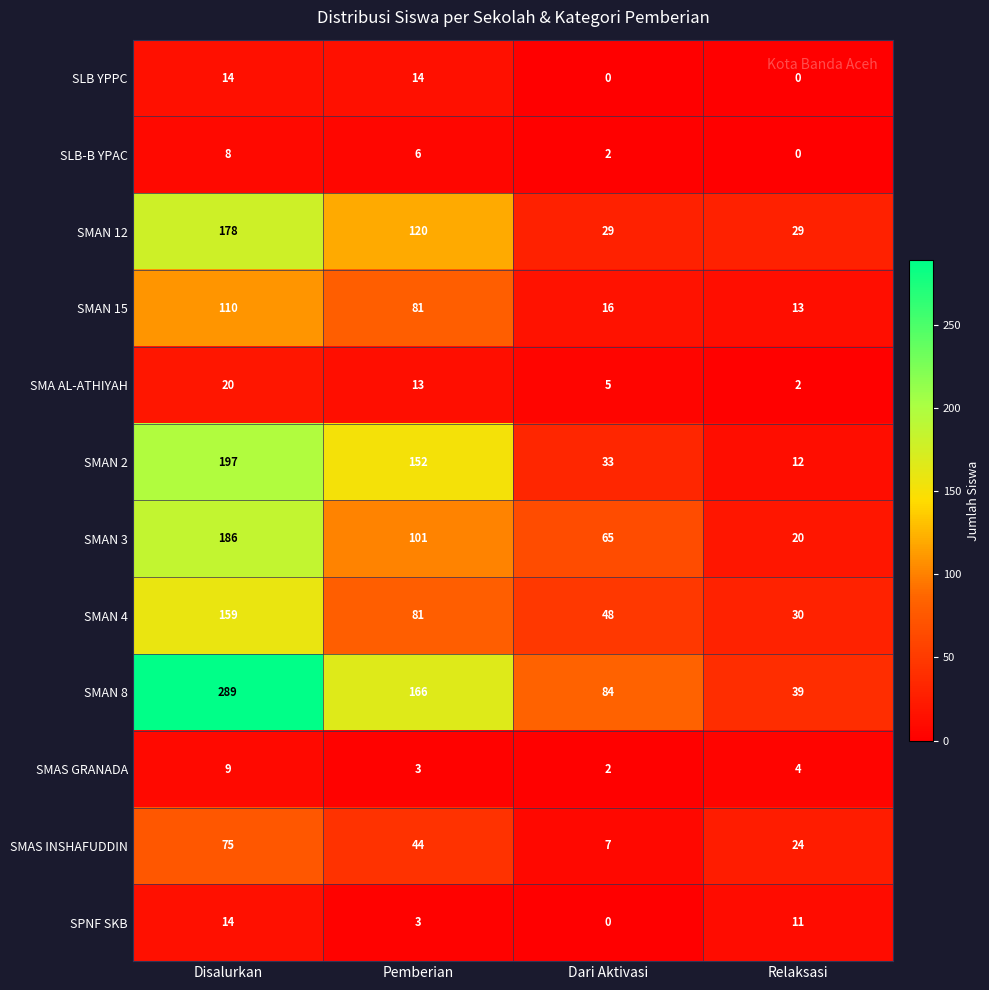

Between Disalurkan and Relaksasi, which series saw the biggest shift?

SMAN 8